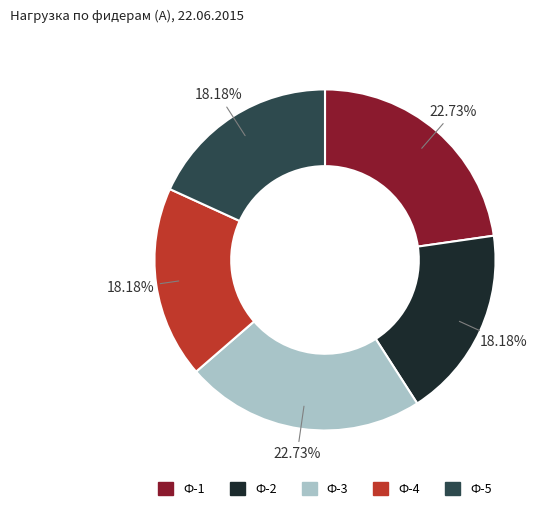

To the nearest percent, what is the difference between the Ф-5 and Ф-1 slice percentages?

5%